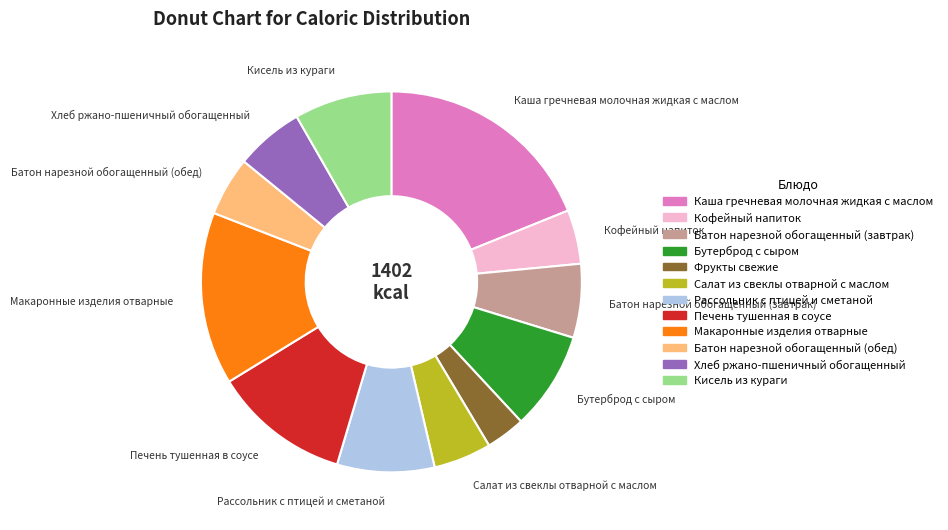

Is it true that Печень тушенная в соусе is 12% of the pie?

True